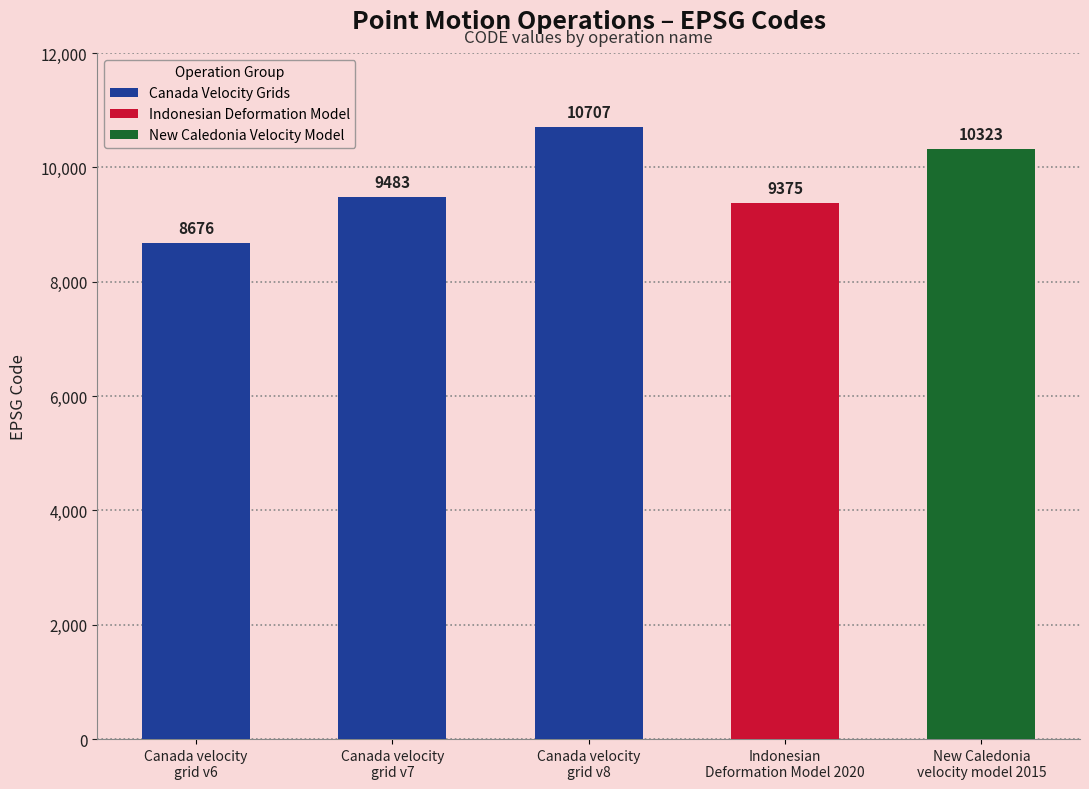

How many categories are shown in the chart?

5